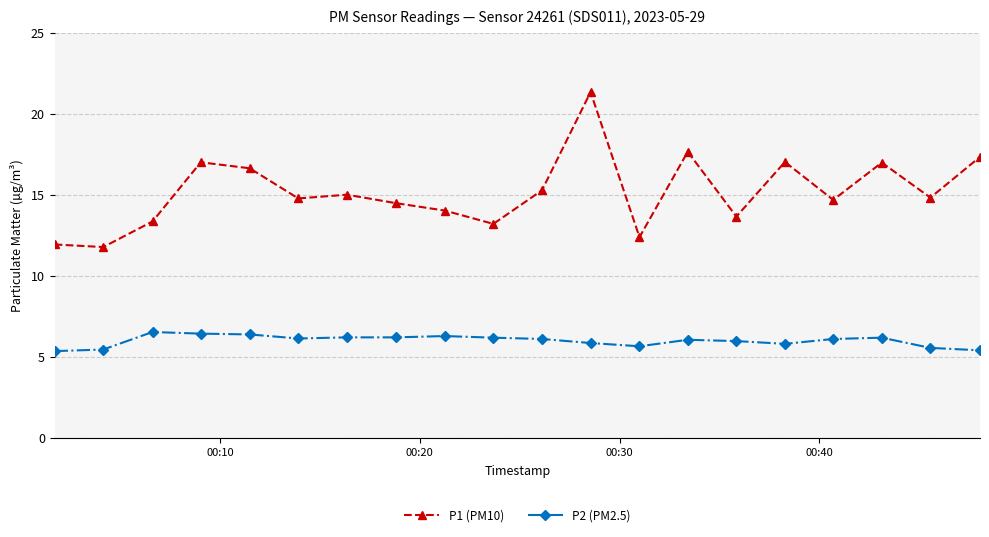

True or false: P2 (PM2.5) has more than 2 points higher than both neighbors.

True